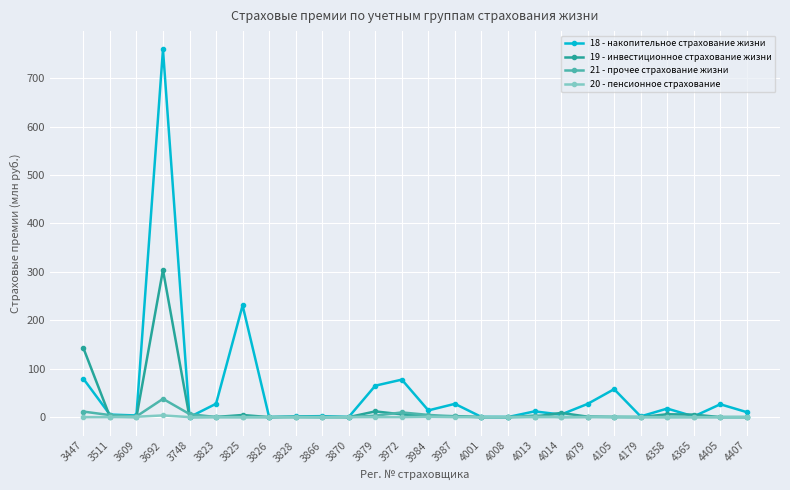

In 18 - накопительное страхование жизни, how many points are higher than both neighbors (excluding endpoints)?

9